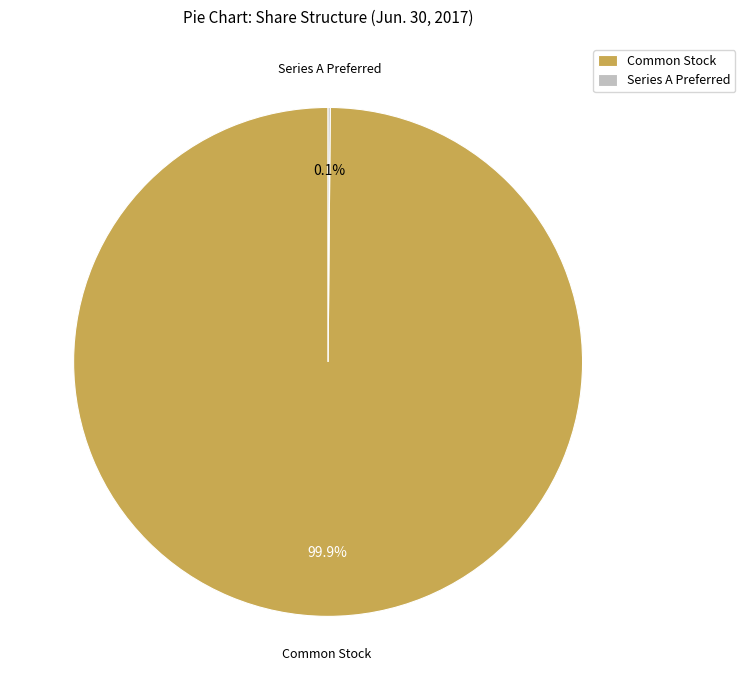

Which category accounts for the majority?

Common Stock